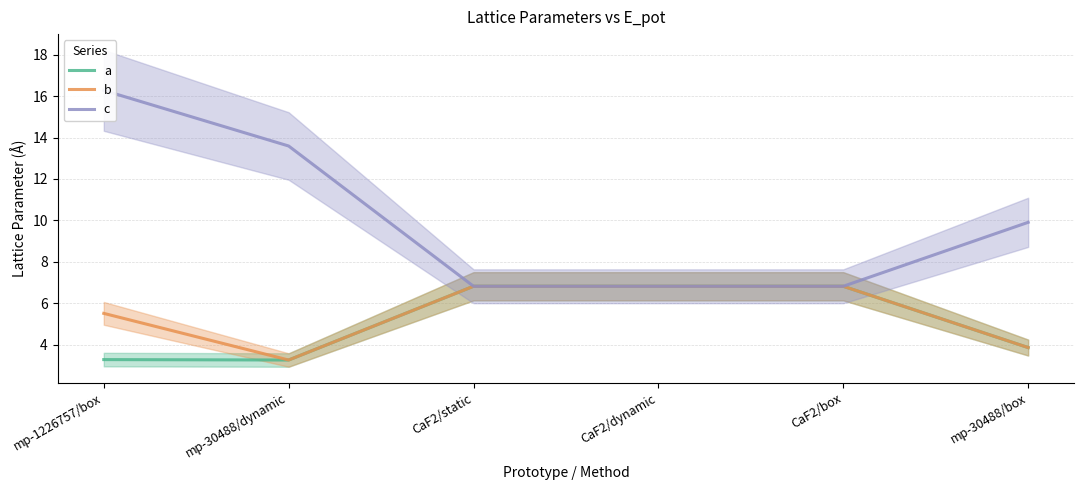

List the series in order of their peak value, lowest first.

a, b, c